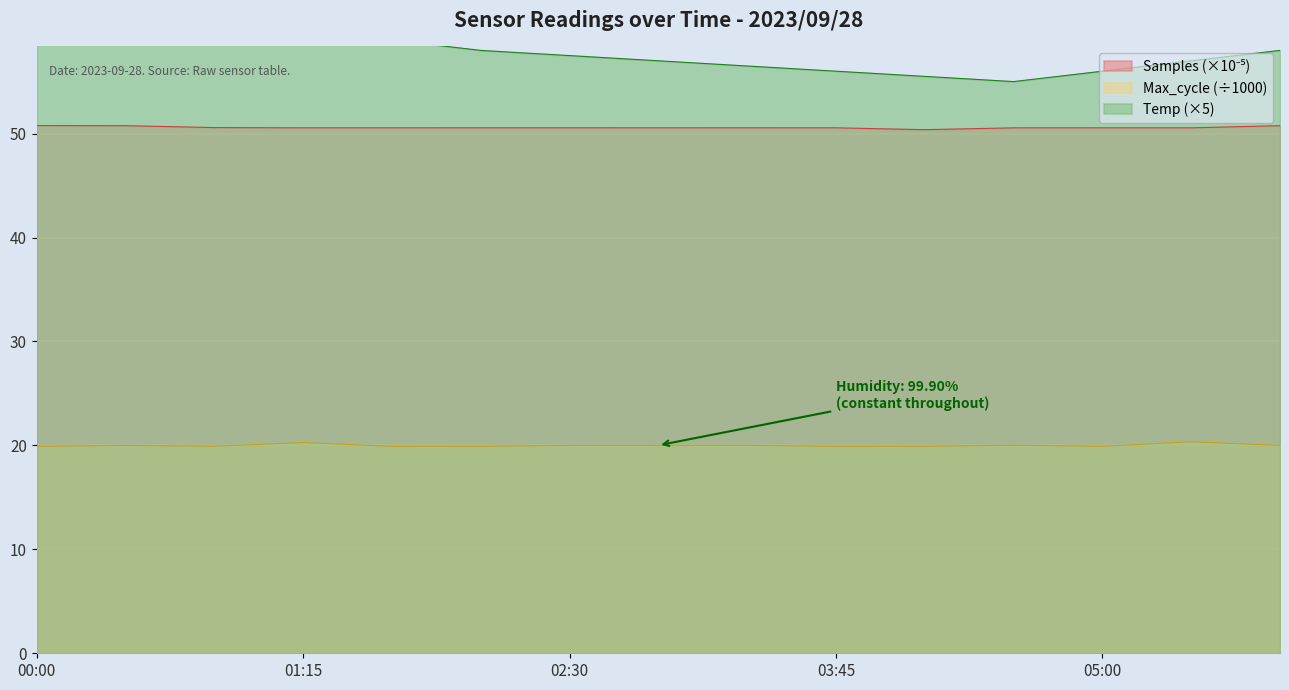

True or false: Temp has a value of 57.0 at 2023/09/28 02:55.

True